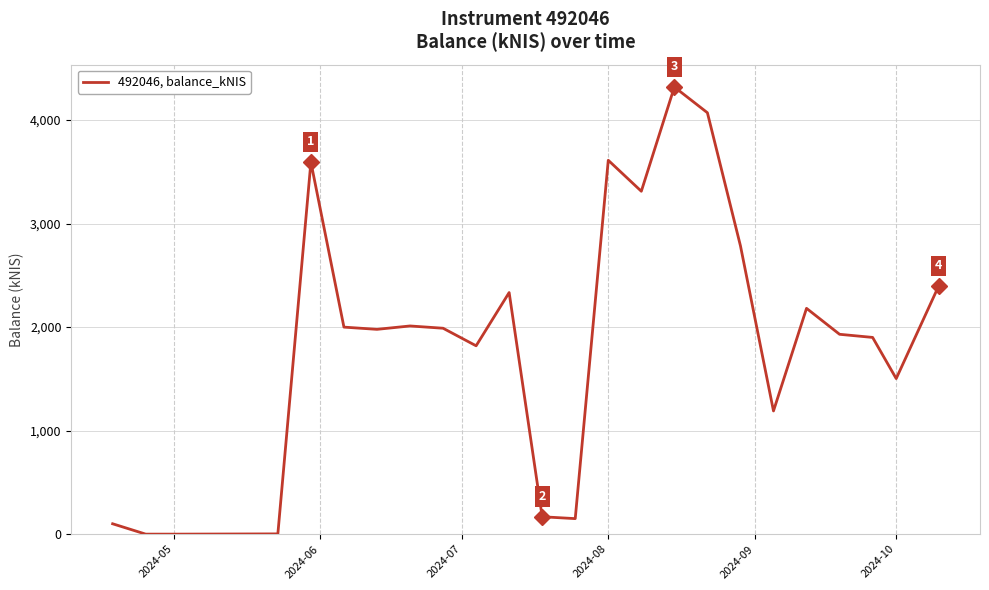

How many lines are shown in the chart?

1